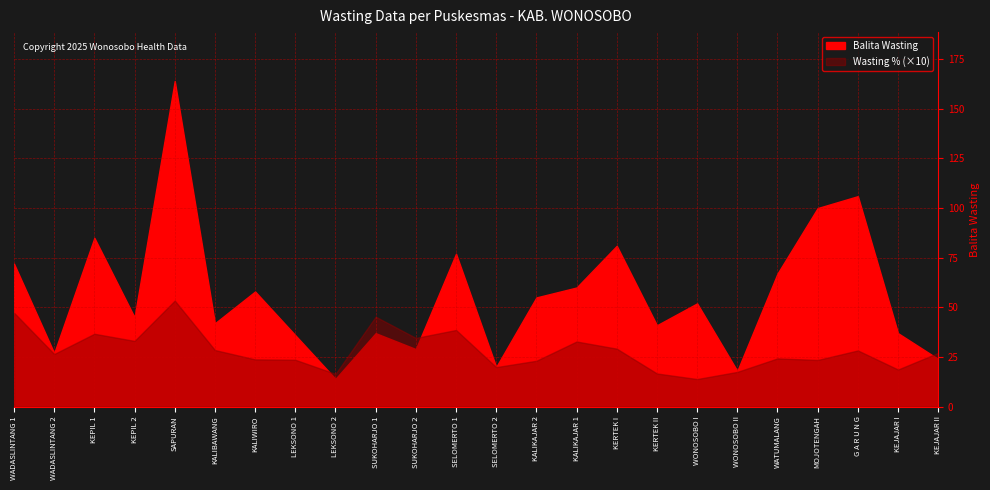

What is the minimum value shown in the chart?

1.4